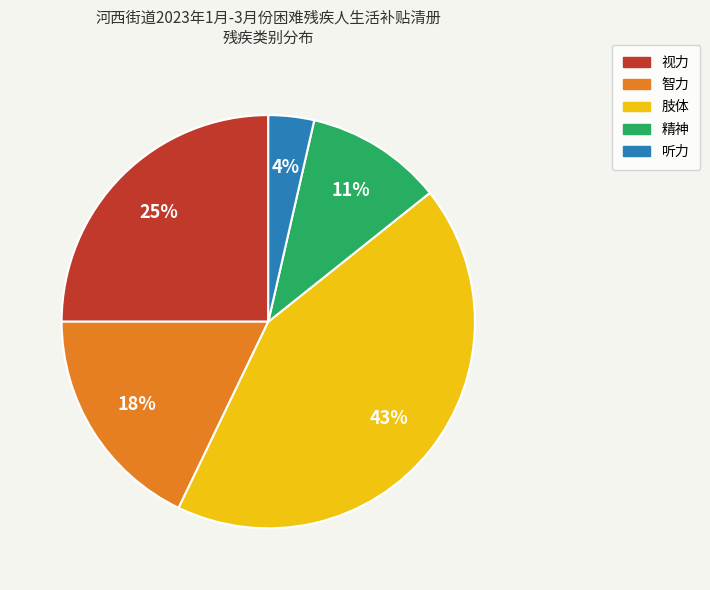

The 精神 slice represents 1% of the pie. True or false?

False